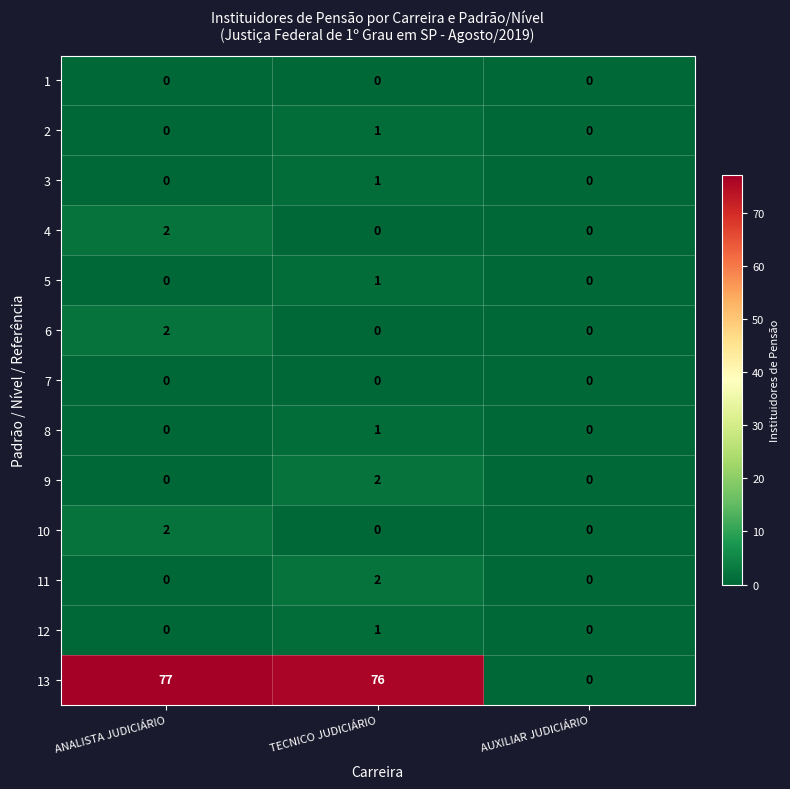

At which category does the chart reach its peak across all series?

ANALISTA JUDICIÁRIO